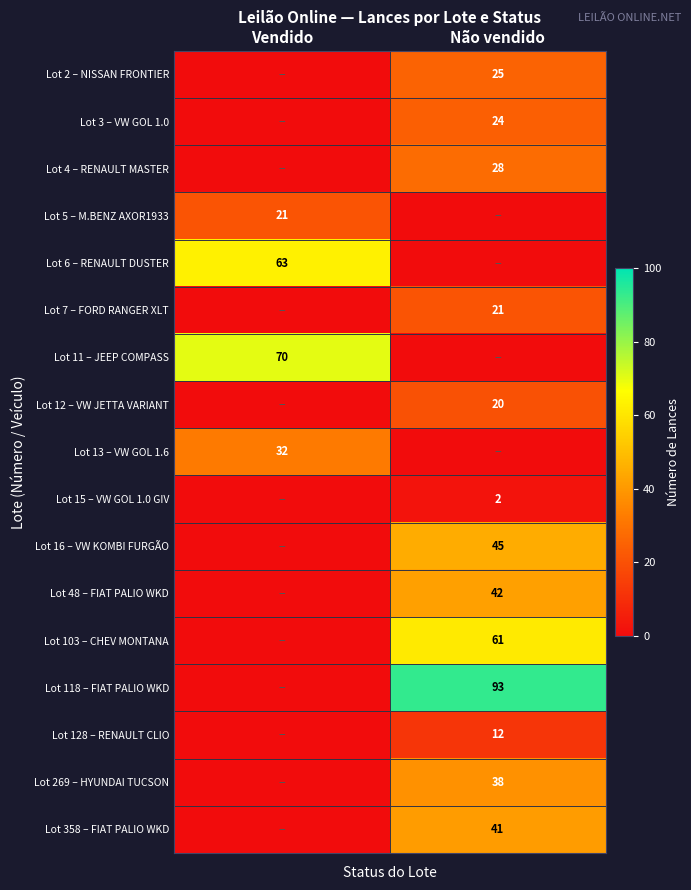

The Lot 13 – VW GOL 1.6 series shows 8 at Vendido. True or false?

False